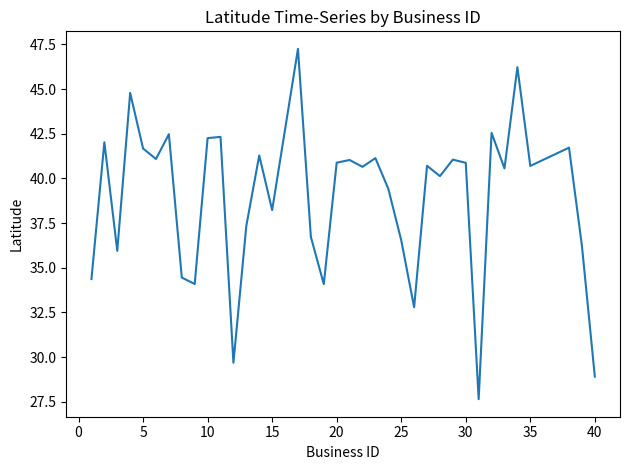

What is the minimum value shown in the chart?

27.6